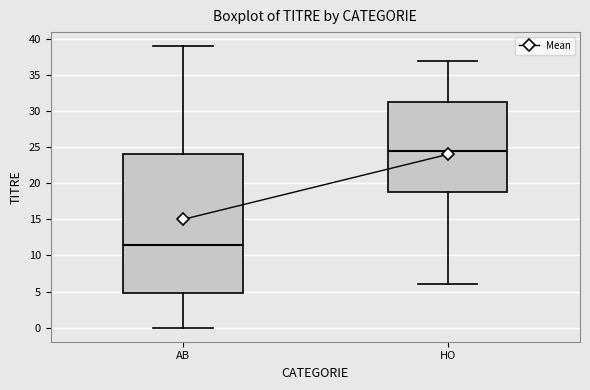

Reading left to right, read every box against the y-axis: the position of its median line, the range the box covers, and the ends of its whiskers. The values are not printed on the chart, so give them approximately, as read against the axis.

AB: median 11.5, box 5.0 to 24.0, whiskers 0.0 to 39.0
HO: median 24.5, box 19.0 to 31.5, whiskers 6.0 to 37.0